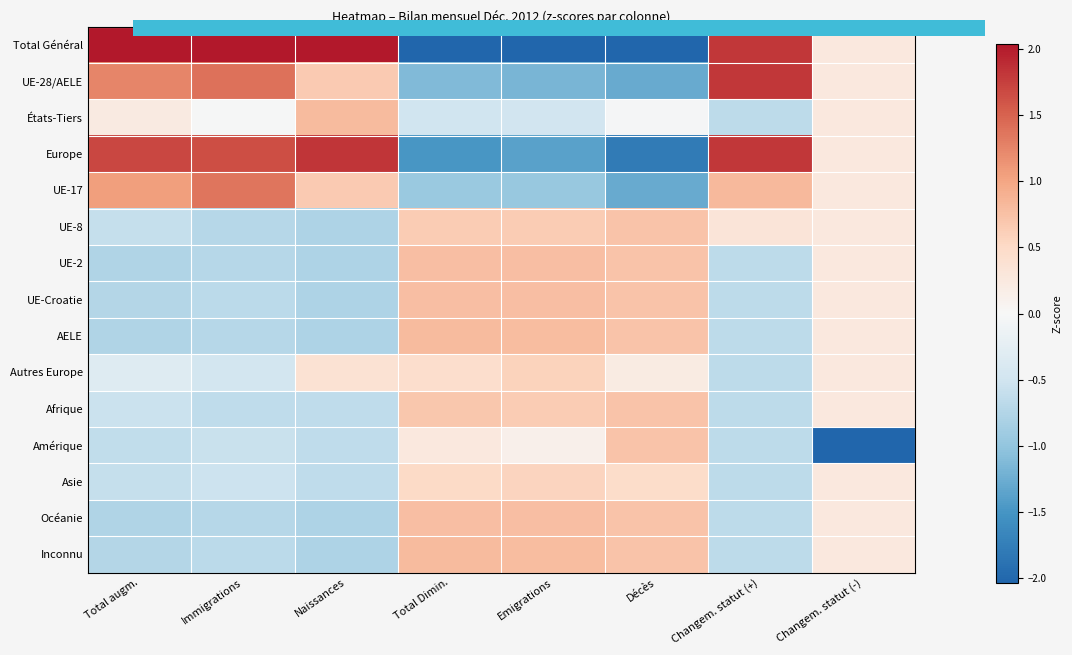

The UE-8 series shows 0.3 at Changem. statut (+). True or false?

True